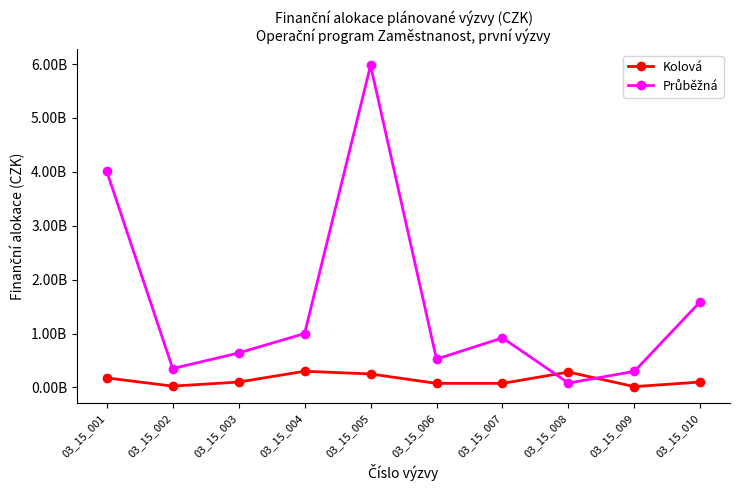

Is this an area chart (filled region under the line)?

No